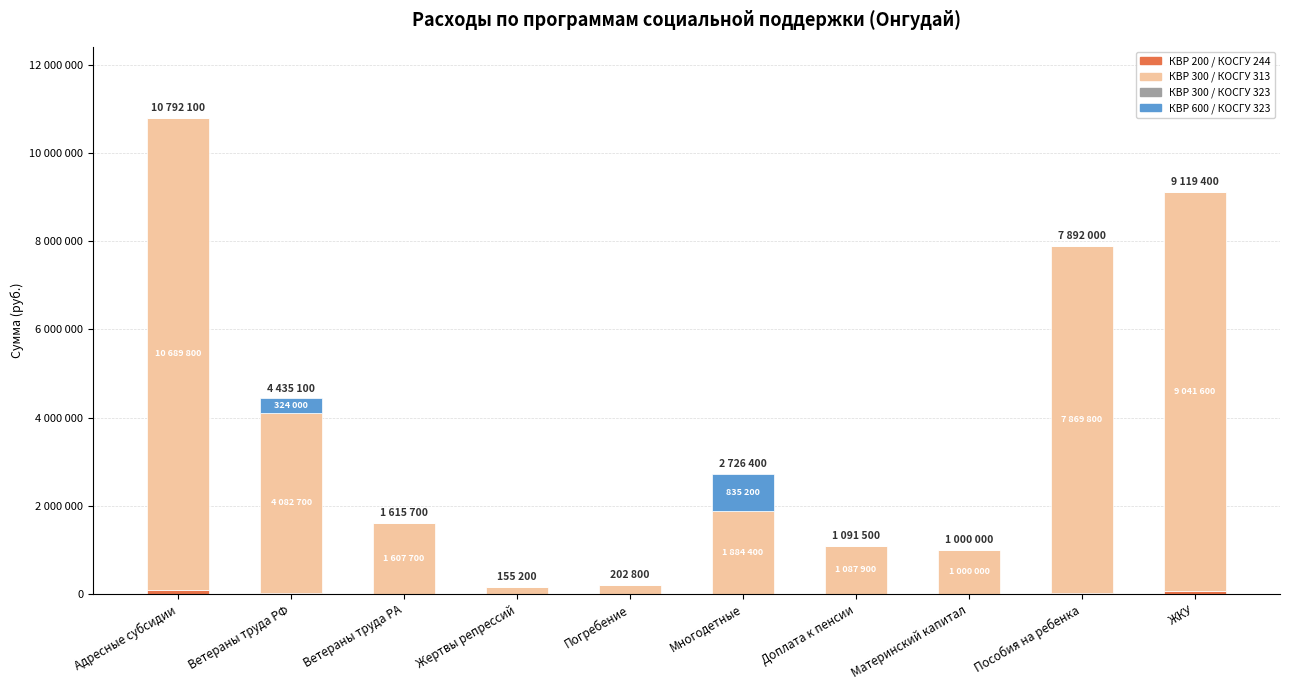

Are the bars horizontal?

No